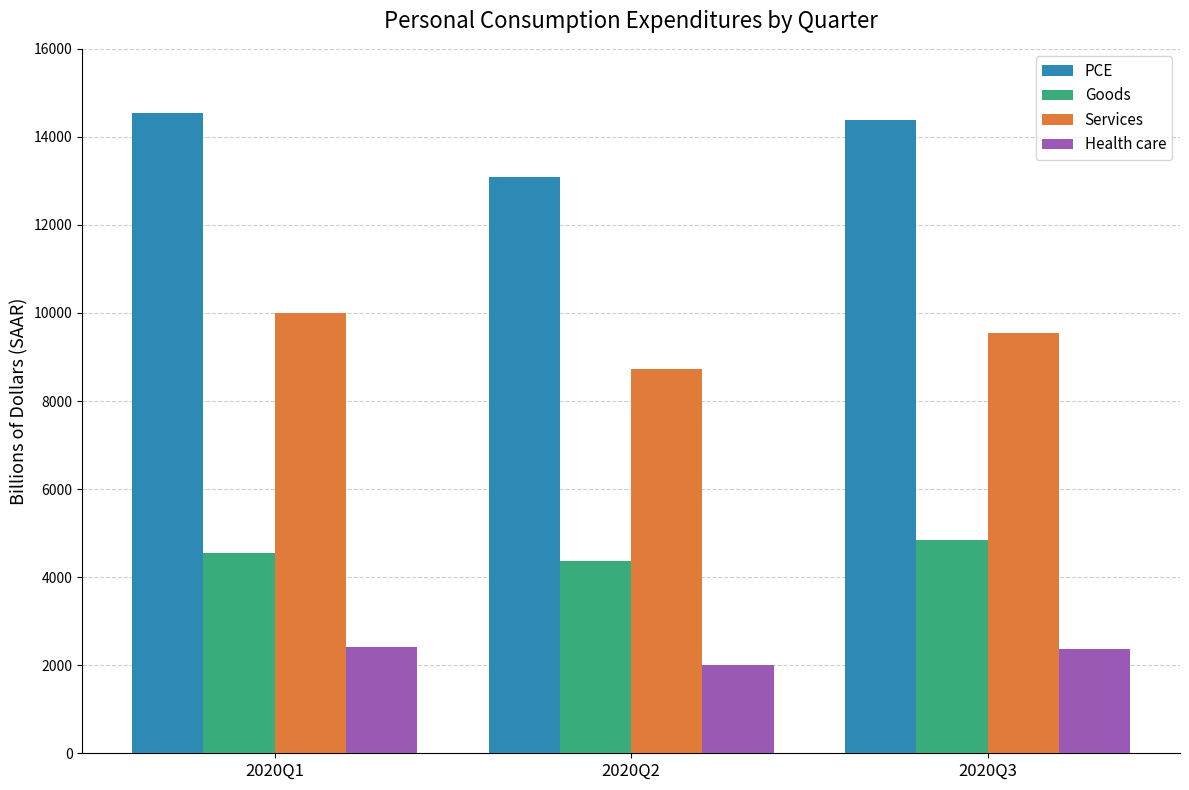

Which label corresponds to the smallest value in the chart?

2020Q2